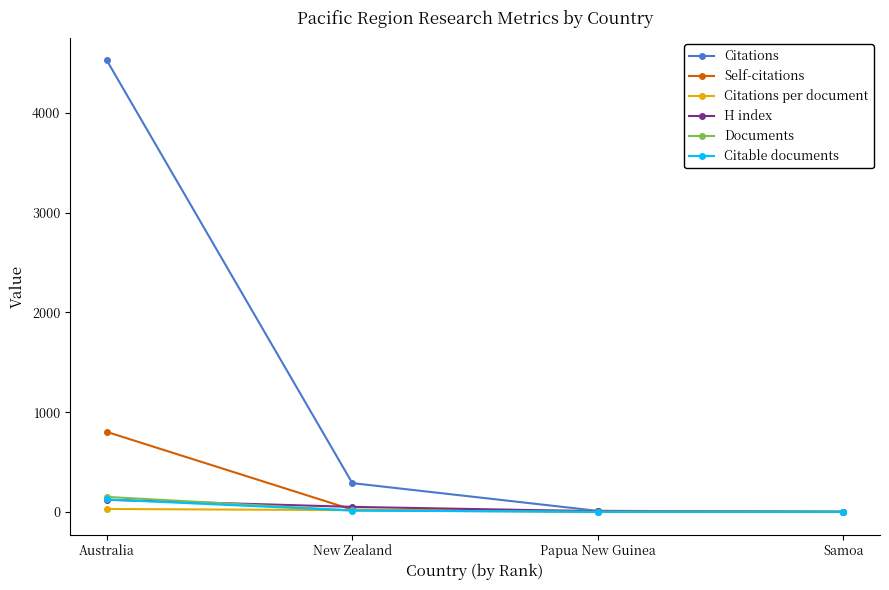

The Documents series shows 151.0 at Australia. True or false?

True